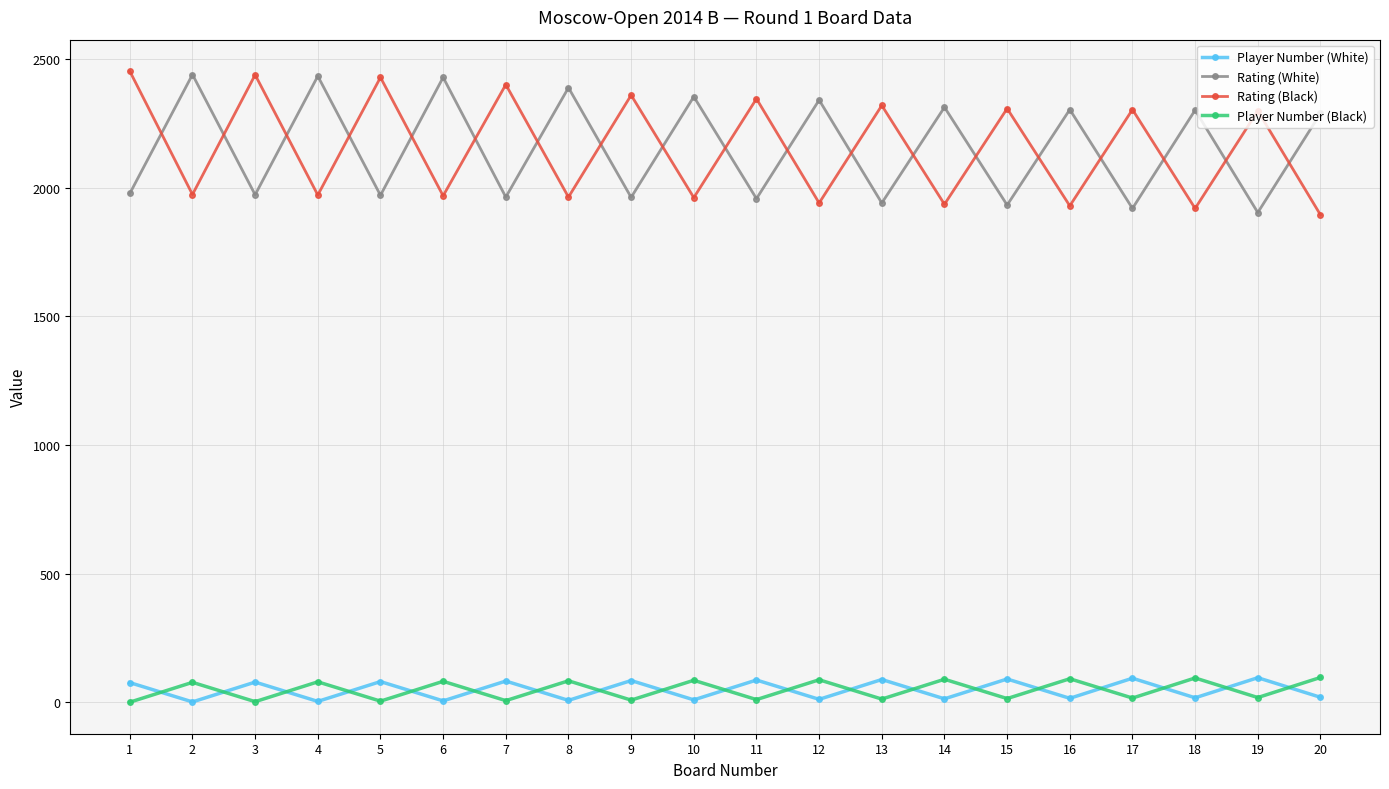

What is the sum of all Player Number (White) values?

972